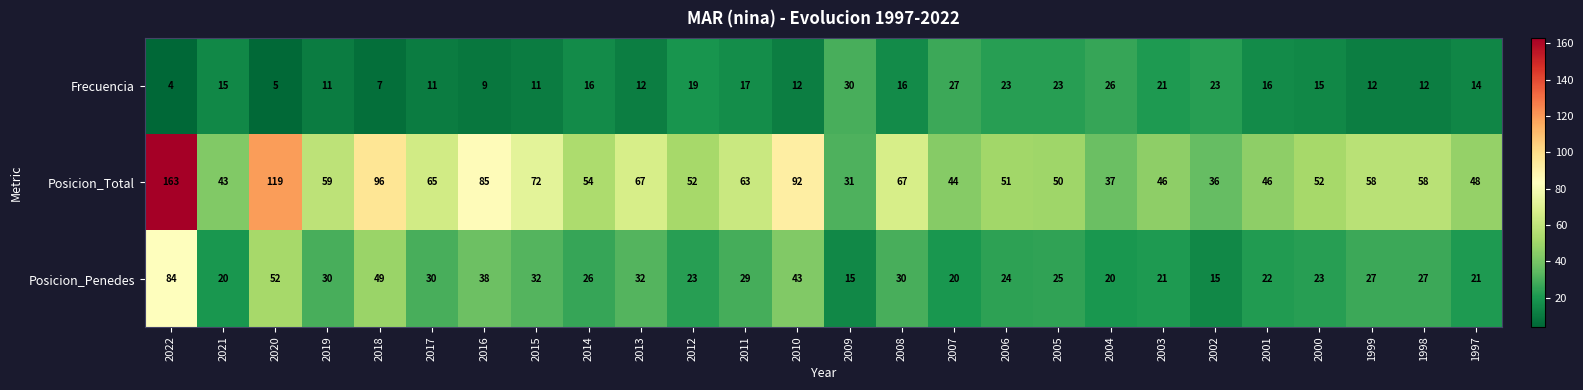

What is the smallest value displayed?

4